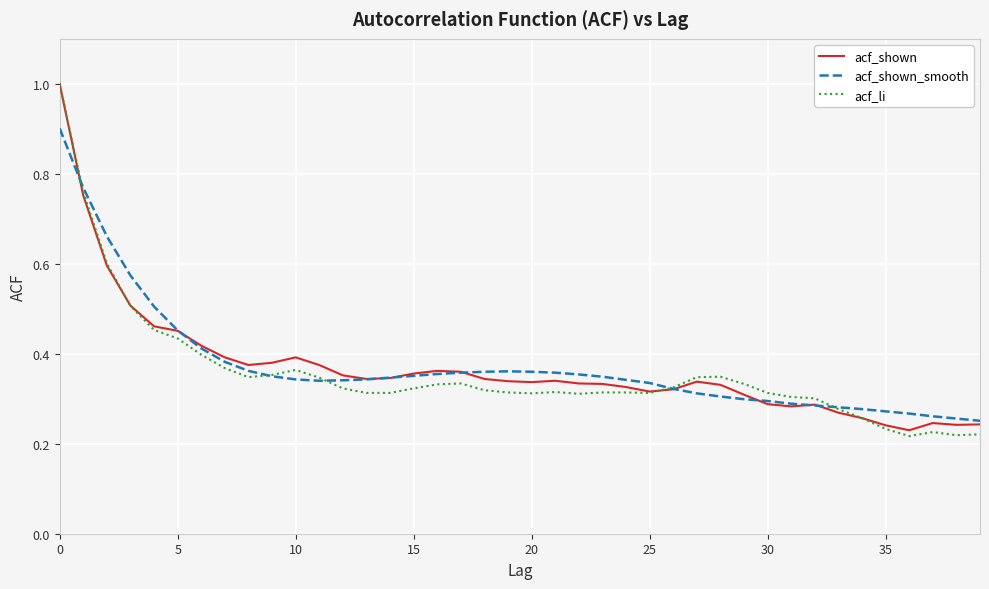

Which series has the largest range (max minus min)?

acf_li